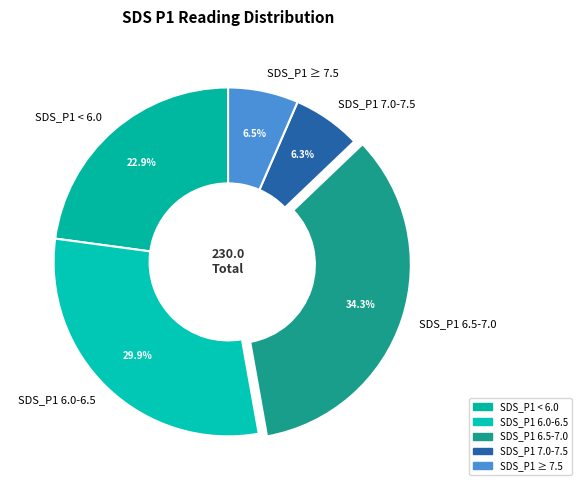

Is the sum of SDS_P1 6.5-7.0 and SDS_P1 ≥ 7.5 greater than half?

No